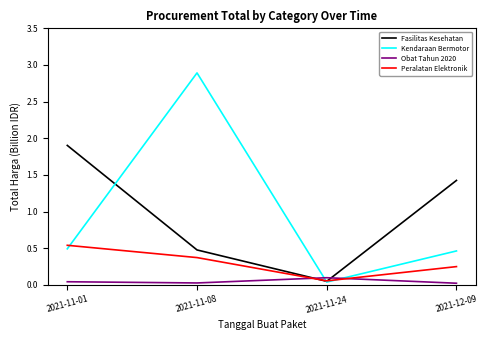

Which series has the largest range (max minus min)?

Kendaraan Bermotor